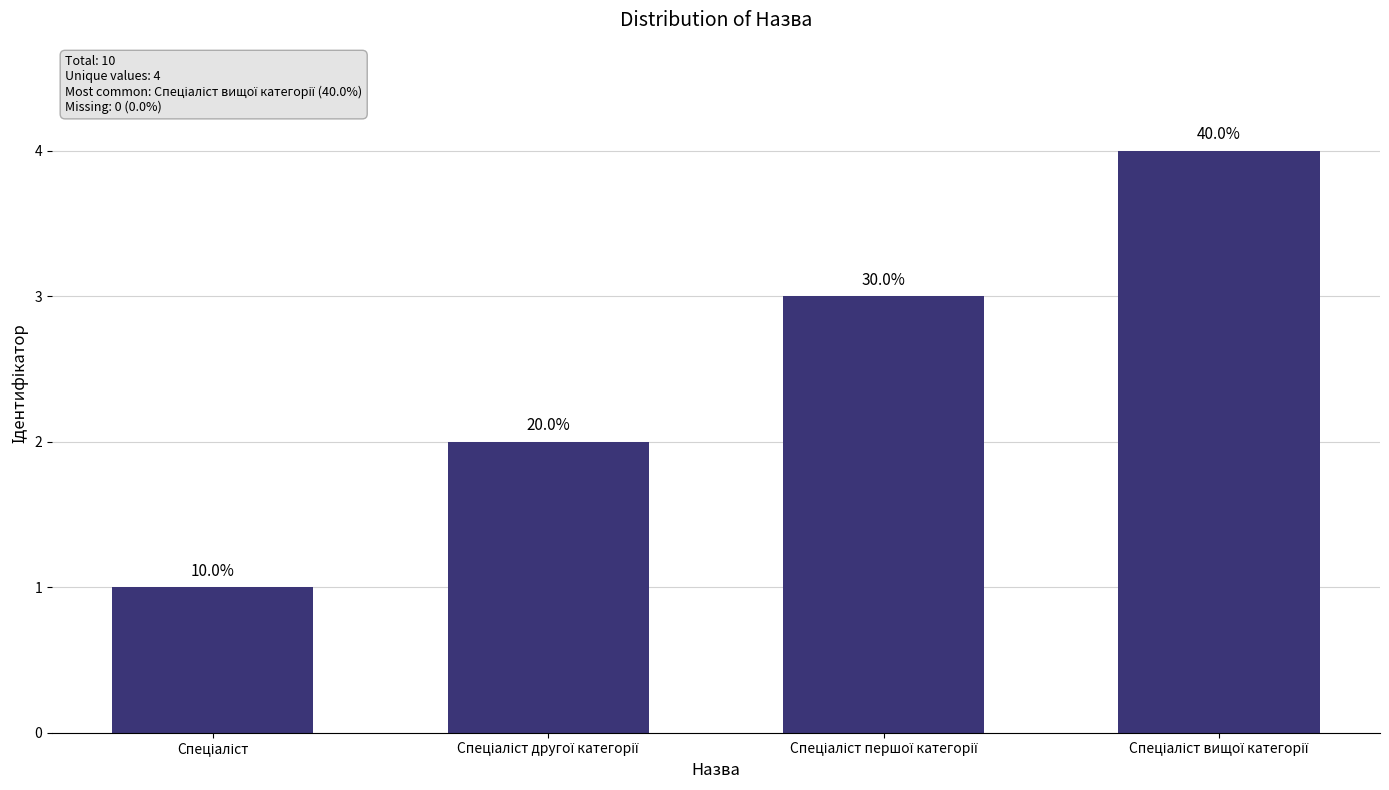

Is it true that the value at Спеціаліст is 1?

True